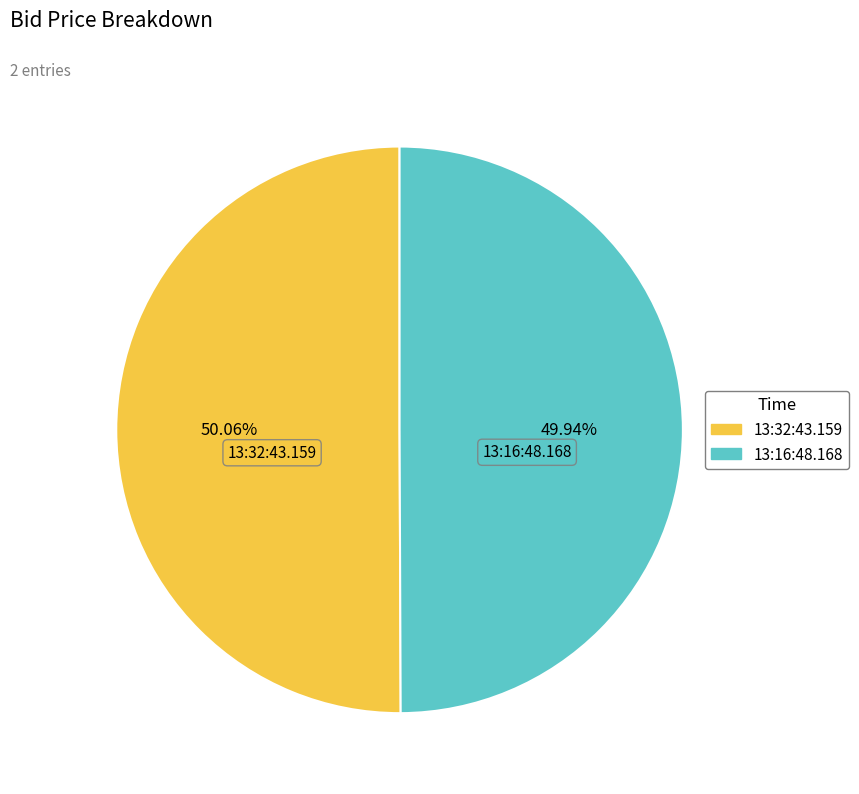

Is there a majority slice in this chart?

Yes